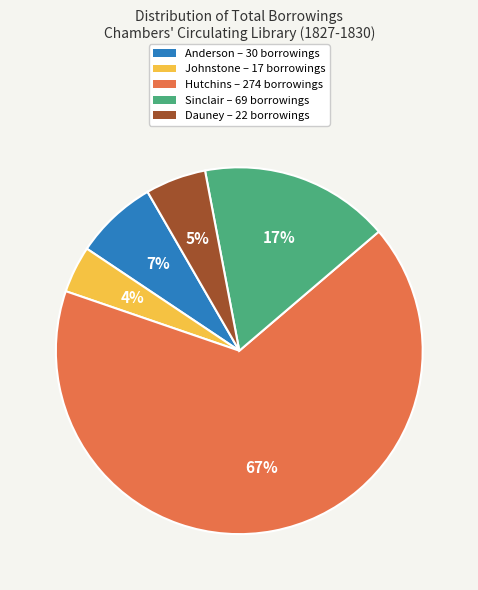

Count the number of slices in the pie.

5